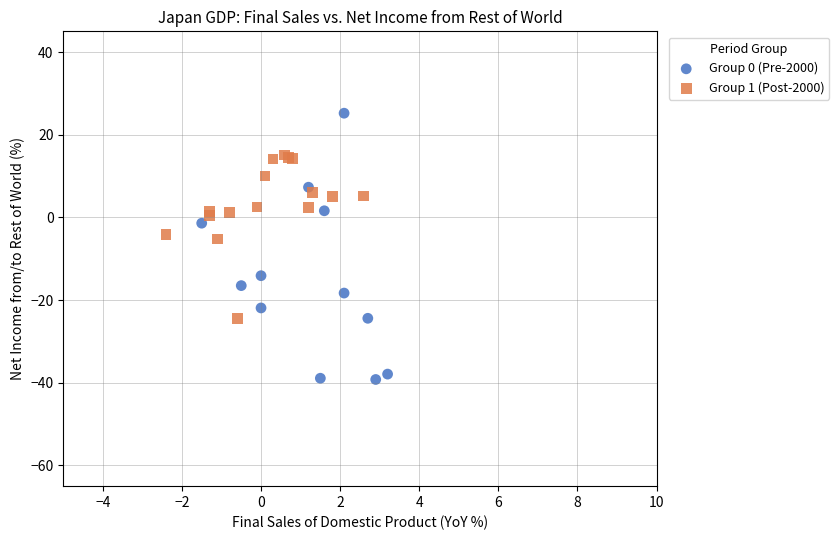

Which series reaches the maximum Y coordinate?

Group 0 (Pre-2000)